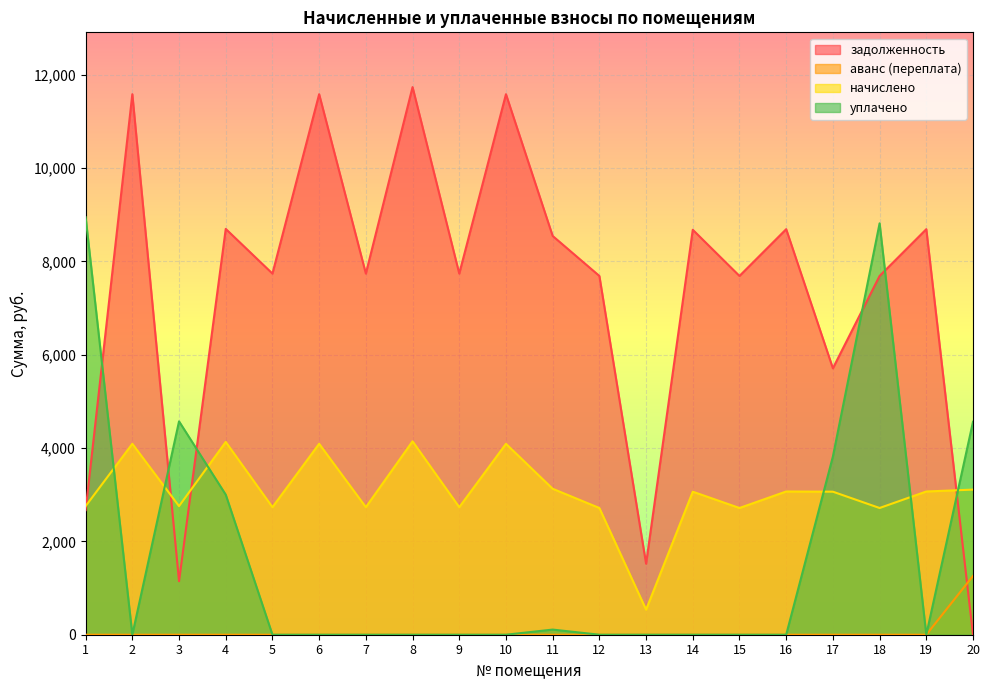

True or false: аванс (переплата) has a value of 0.0 at 16.

True